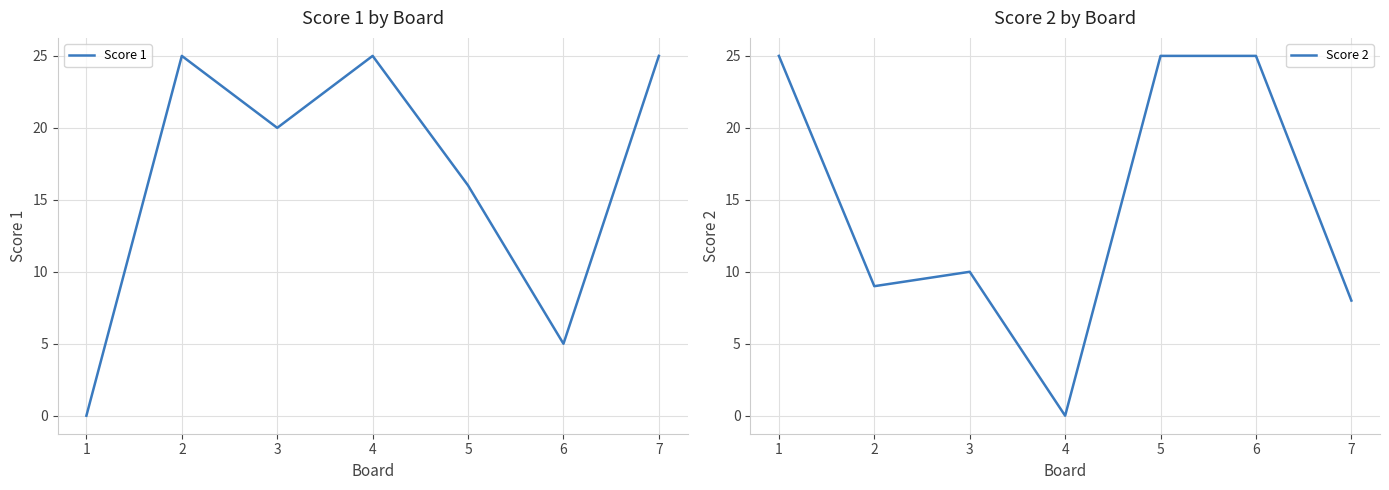

True or false: Score 1 has more than 0 points higher than both neighbors.

True